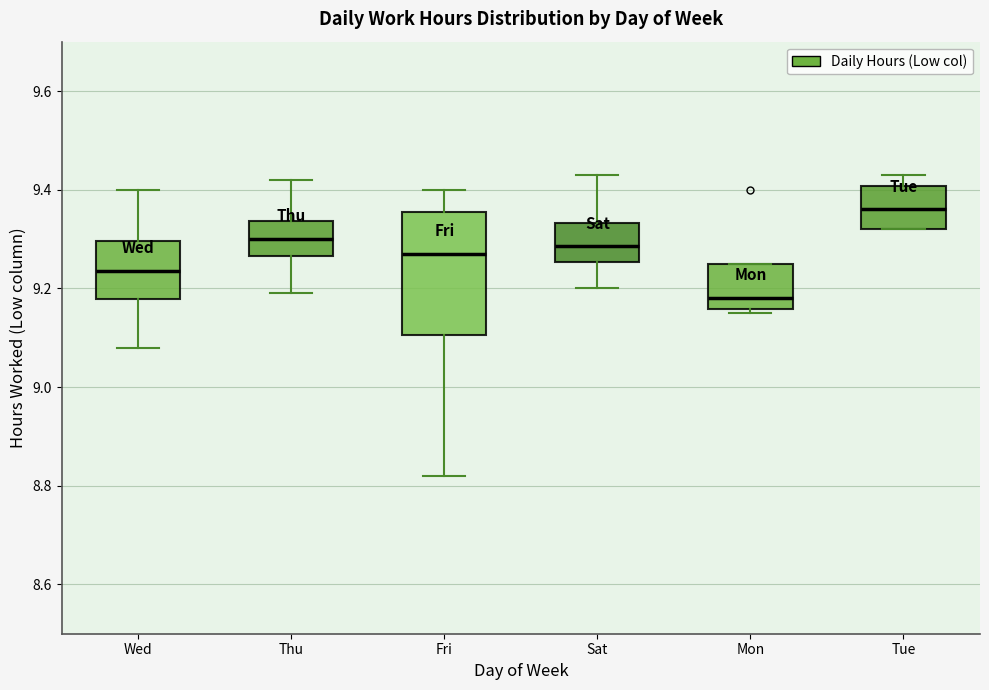

Which box's median line is the highest?

Tue